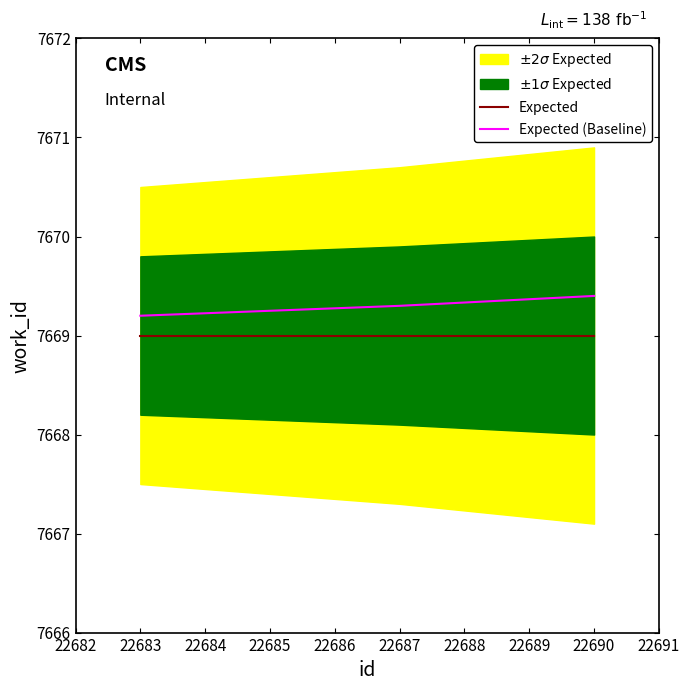

True or false: Expected (Baseline) has a value of 7669.3 at 22687.

True